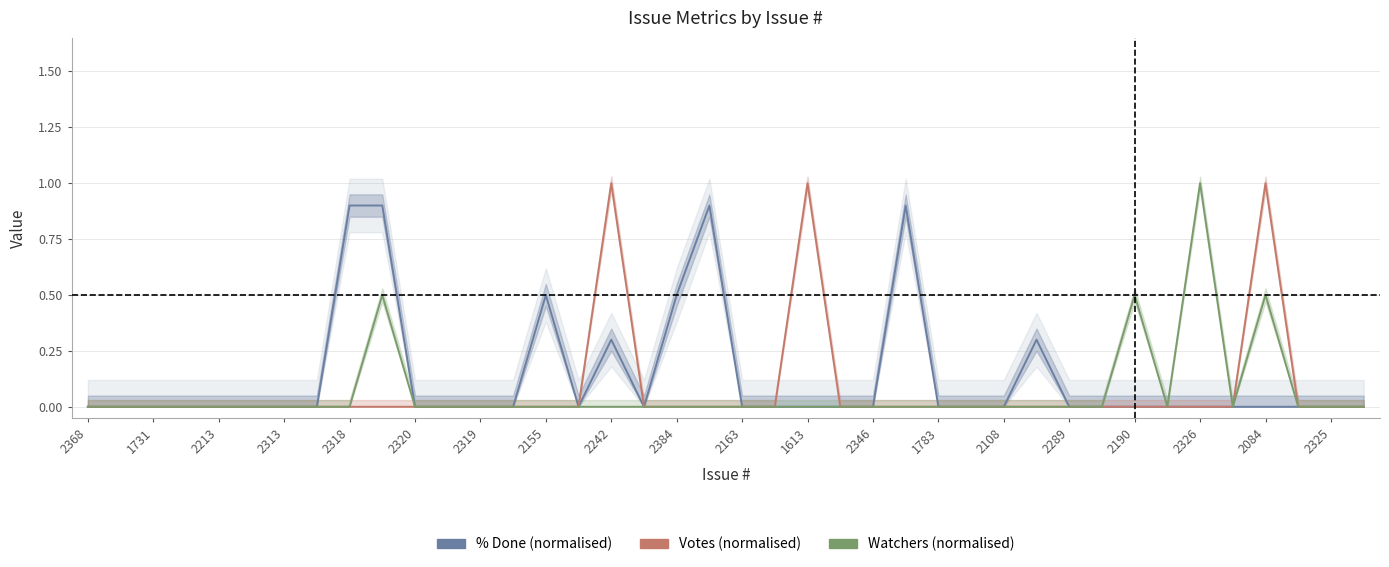

How many % Done (normalised) values are between 0 and 1?

40